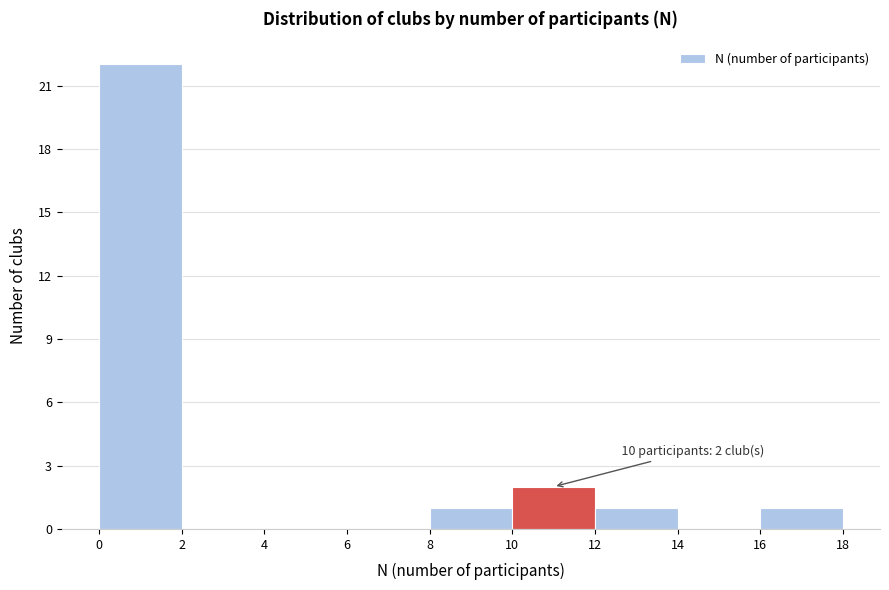

Which range on the x-axis has the tallest bar?

0 to 2